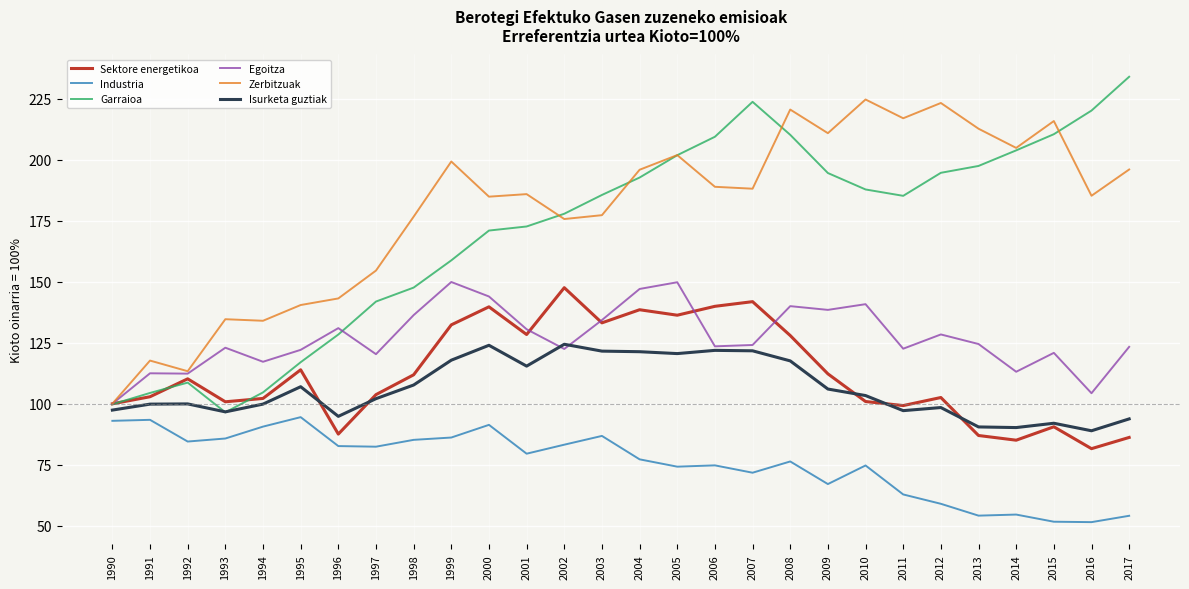

The value of Industria at 2001 is 138.6. True or false?

False